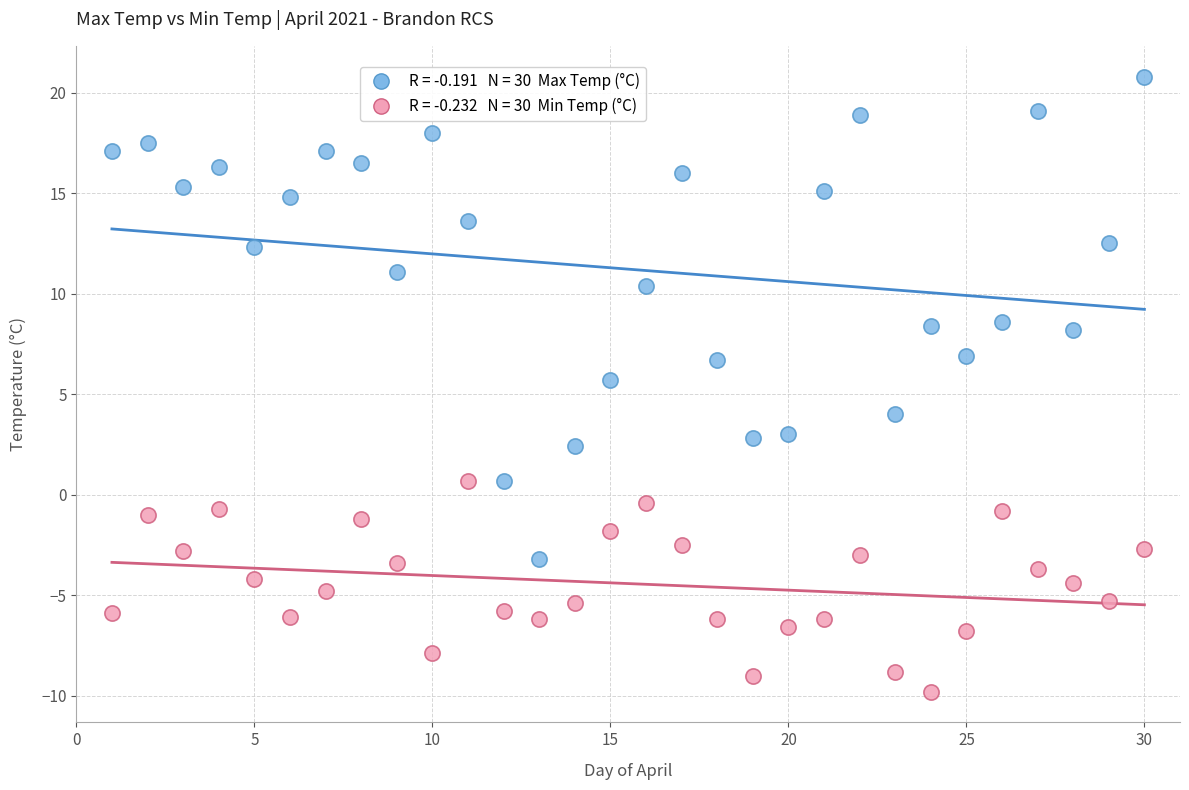

Across all data points, what is the range of X values (max minus min)?

29.0